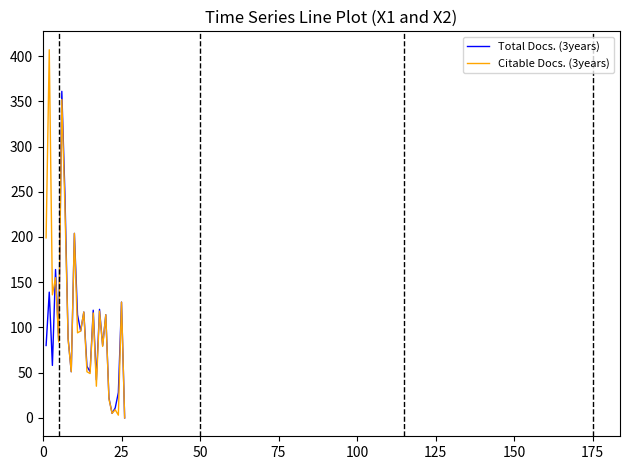

Which series has the largest range (max minus min)?

Citable Docs. (3years)